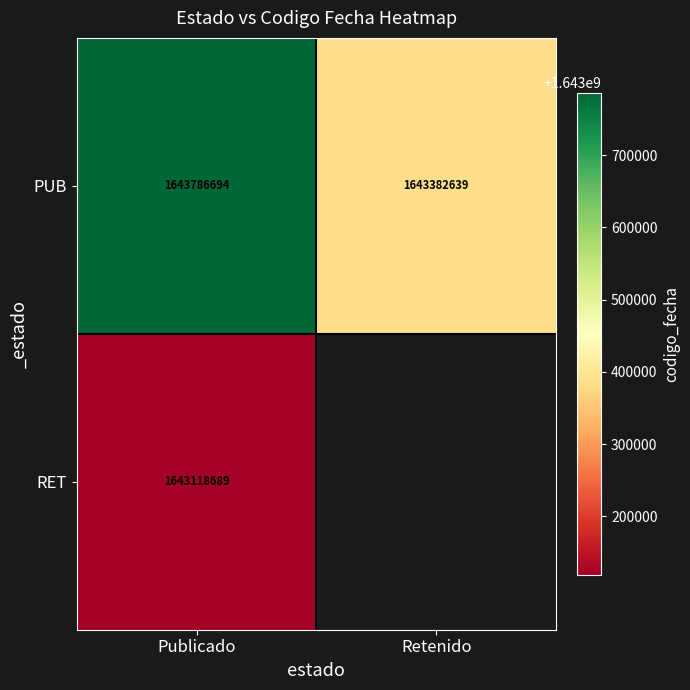

At how many categories does at least one series exceed 1643527417?

1